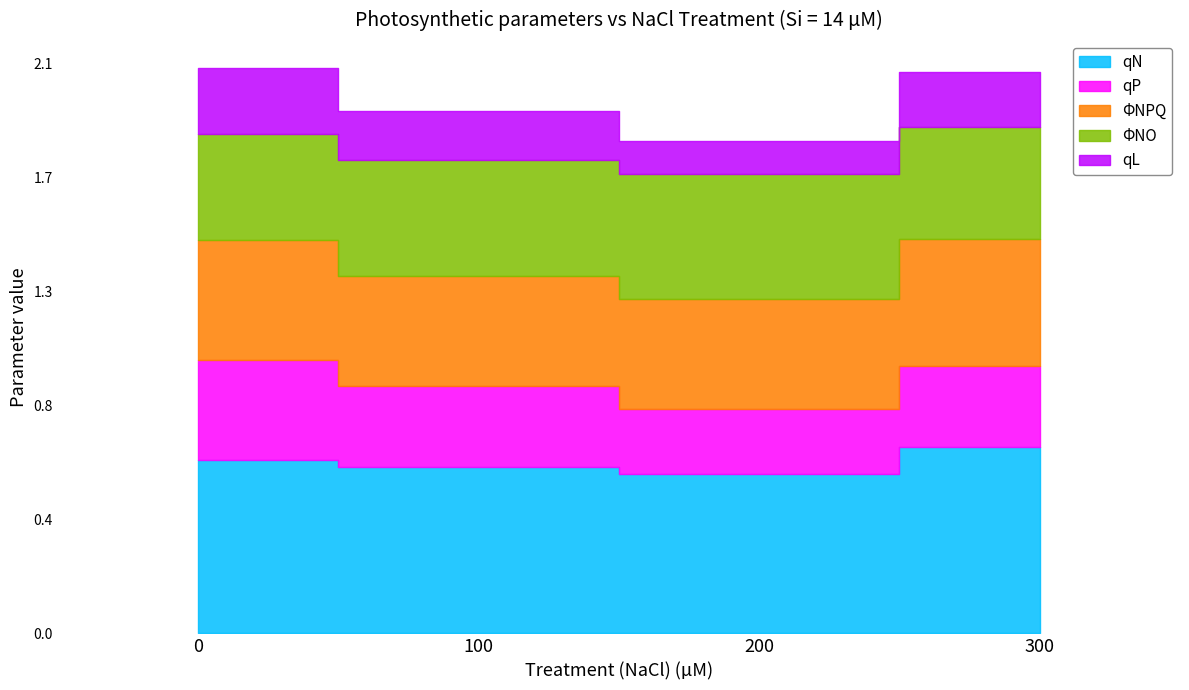

At 100, list the series in order from largest to smallest.

qN, ΦNPQ, ΦNO, qP, qL